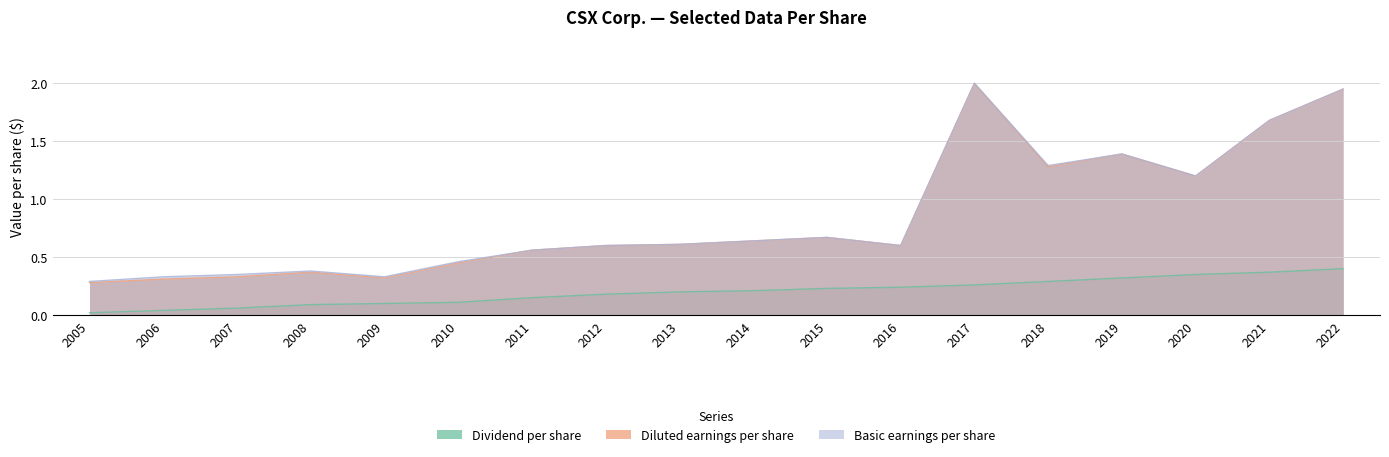

Which category has the lowest value across all series?

2005